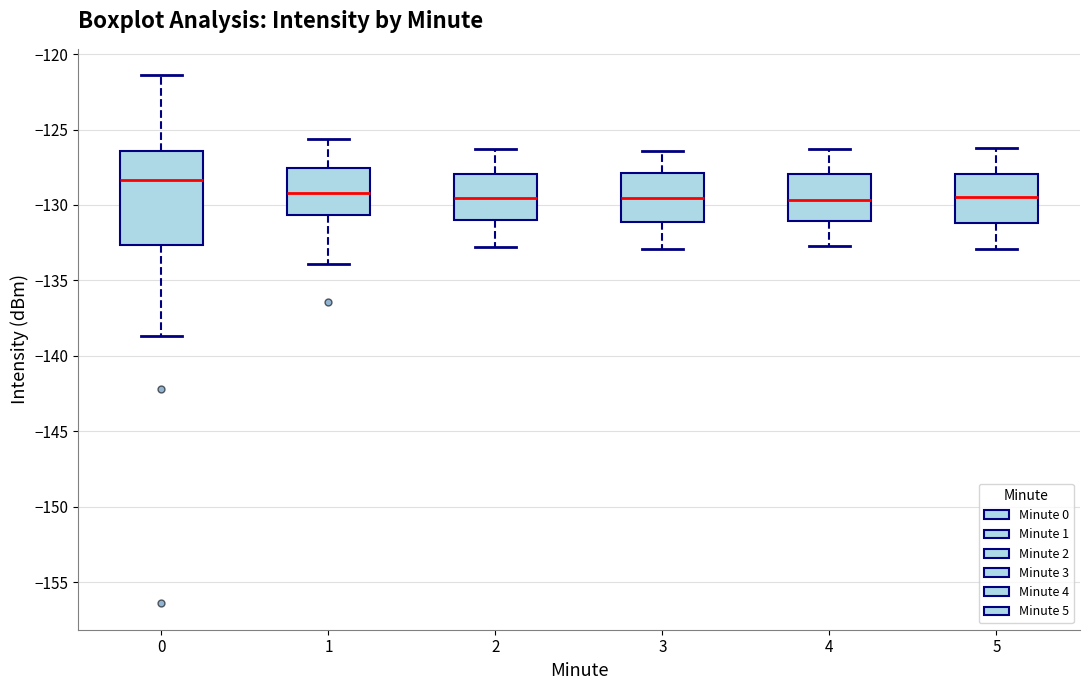

Where does the upper whisker of the box at x = 0 end on the y-axis? The values are not printed on the chart, so give them approximately, as read against the axis.

-121.5